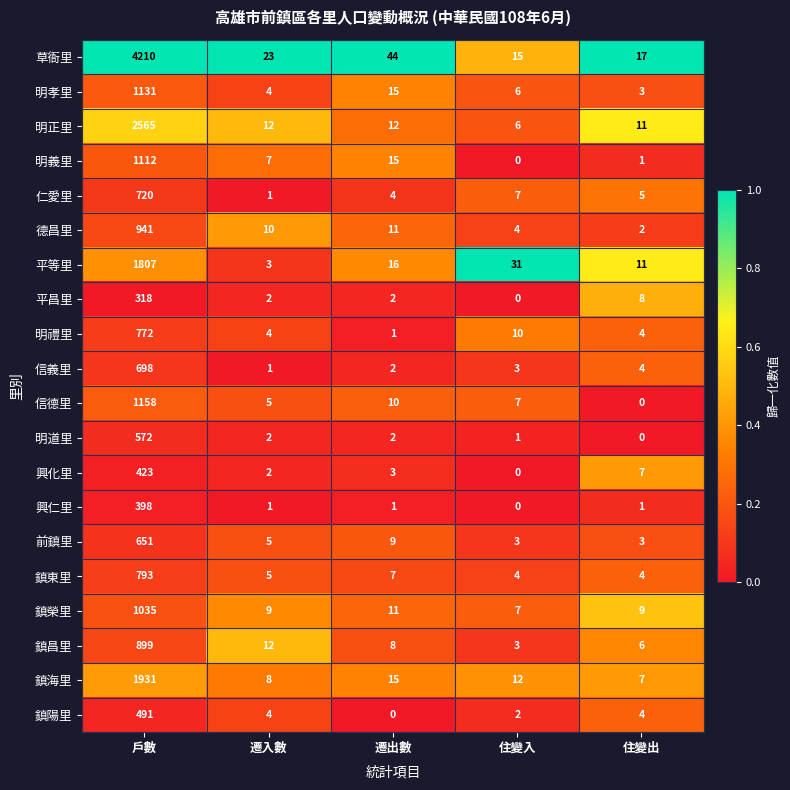

The value of 鎮陽里 at 住變入 is 1. True or false?

False